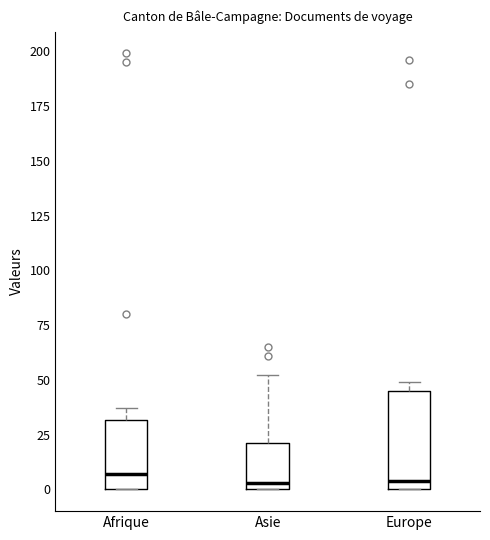

Comparing the boxes themselves (not the whiskers), which one is the tallest?

Europe